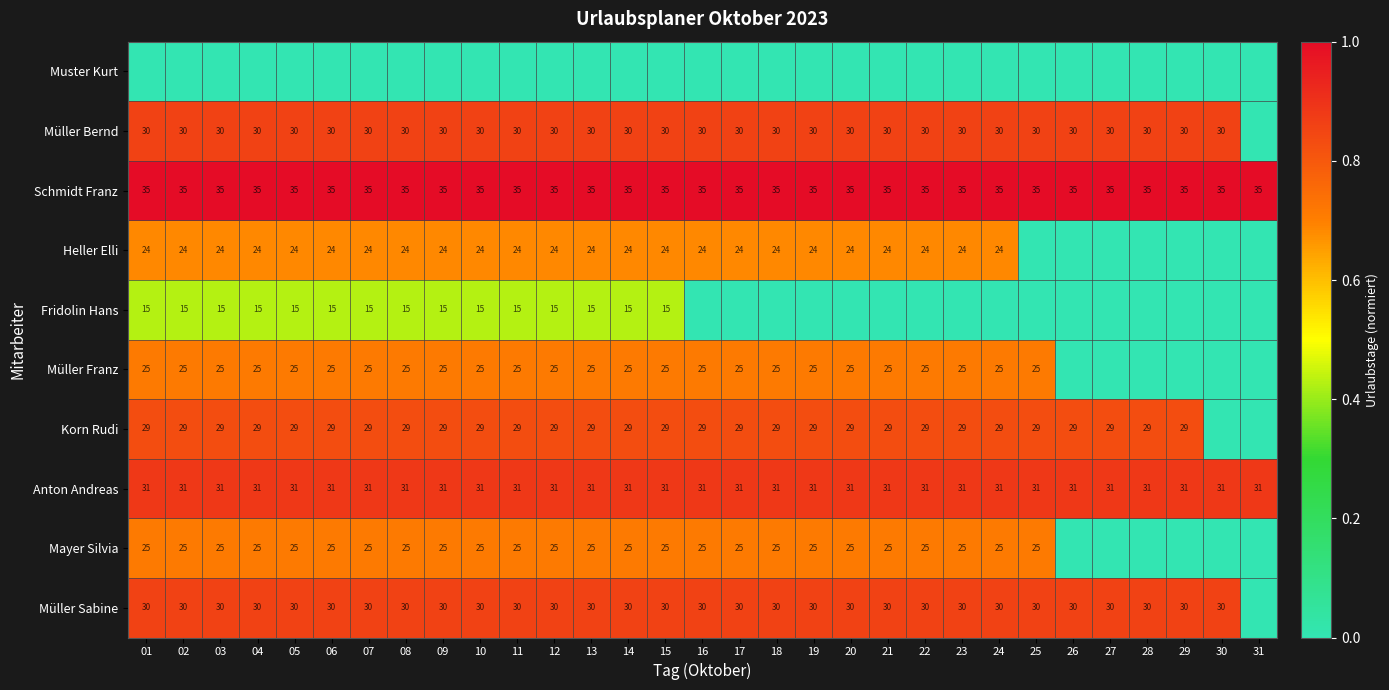

What is the sum of the Schmidt Franz values at 23 and 06?

70